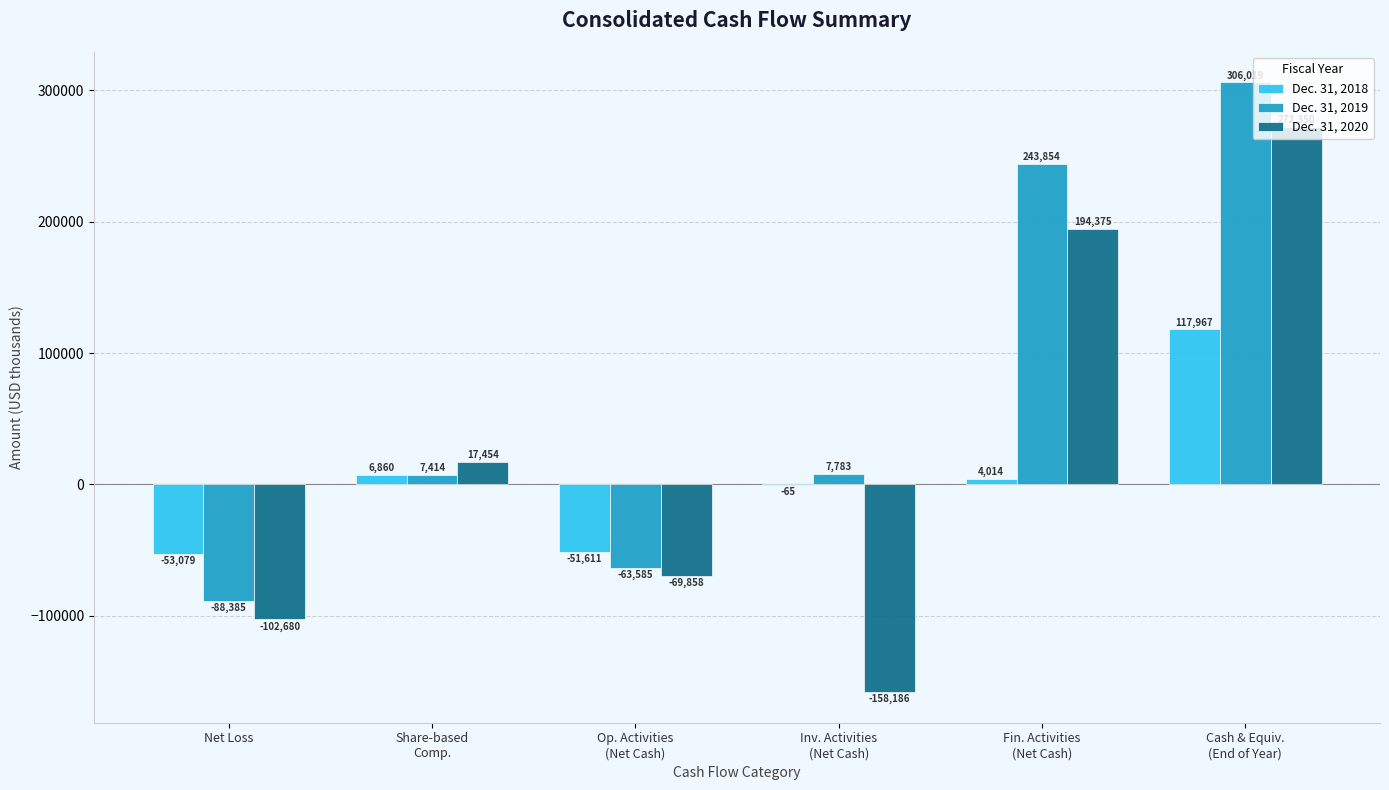

Which series has the widest spread of values?

Dec. 31, 2020